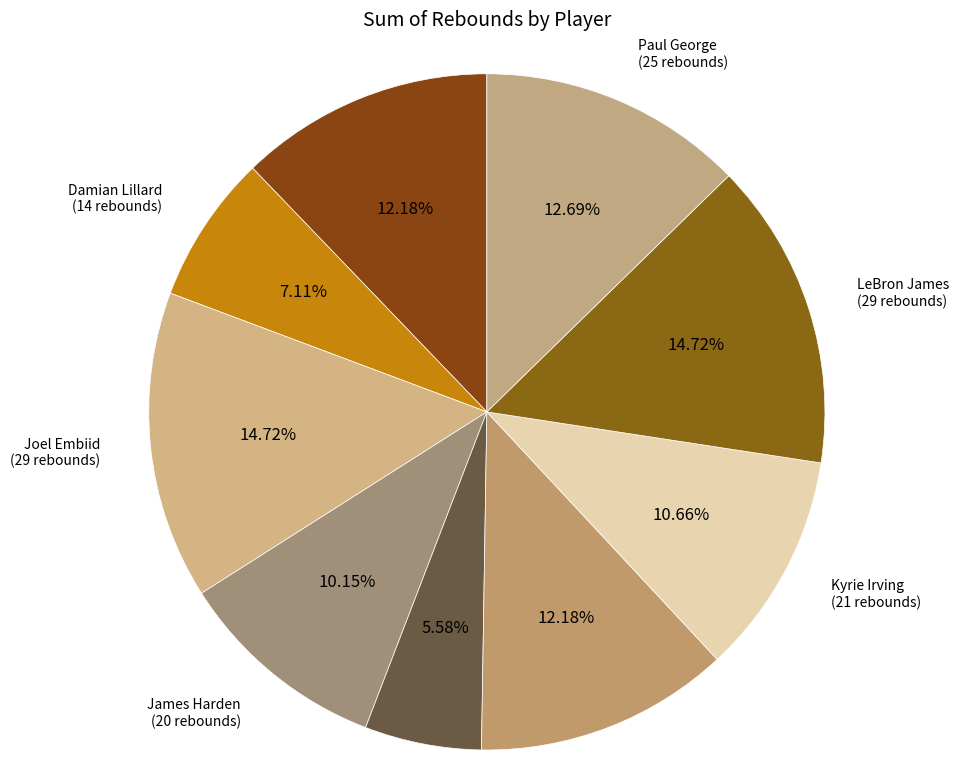

Is the sum of Kawhi Leonard and LeBron James greater than half?

No